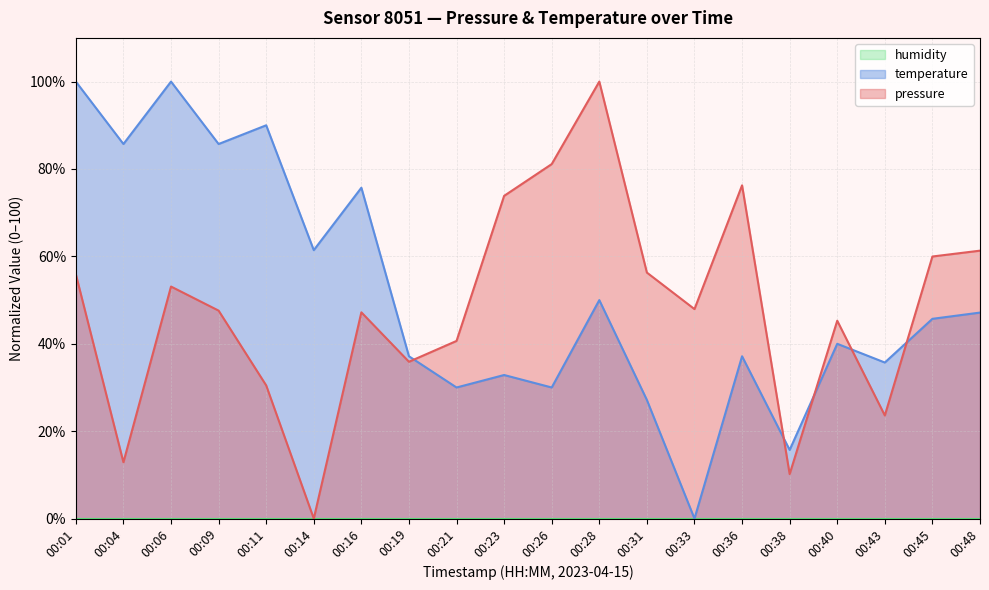

Does the chart have visible grid lines?

Yes